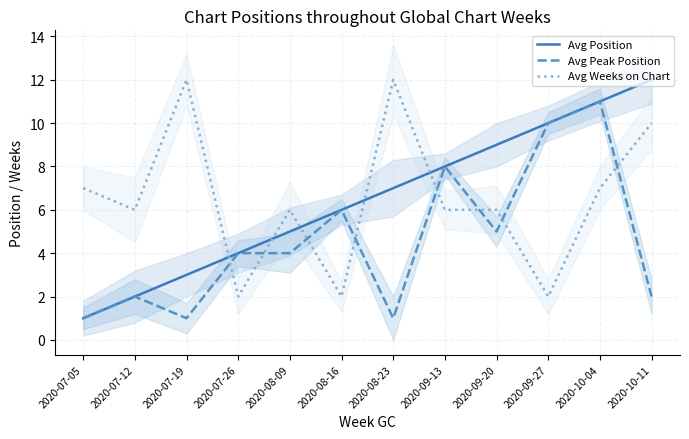

At which label is Avg Position closest to 6?

2020-08-16